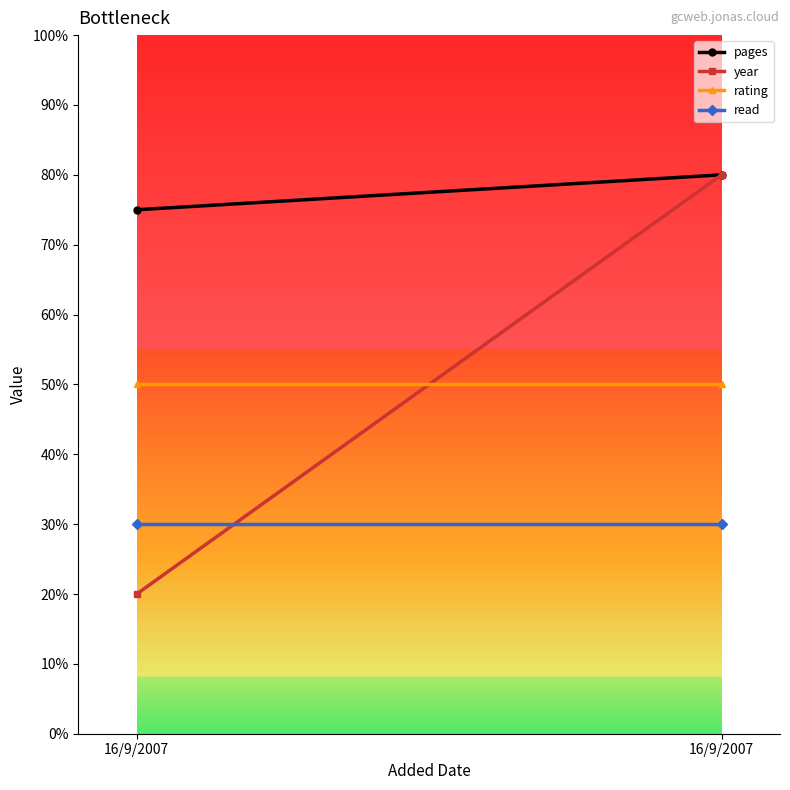

Reading left to right, transcribe all the data shown in this chart.

pages: 75	80
year: 20	80
rating: 50	50
read: 30	30